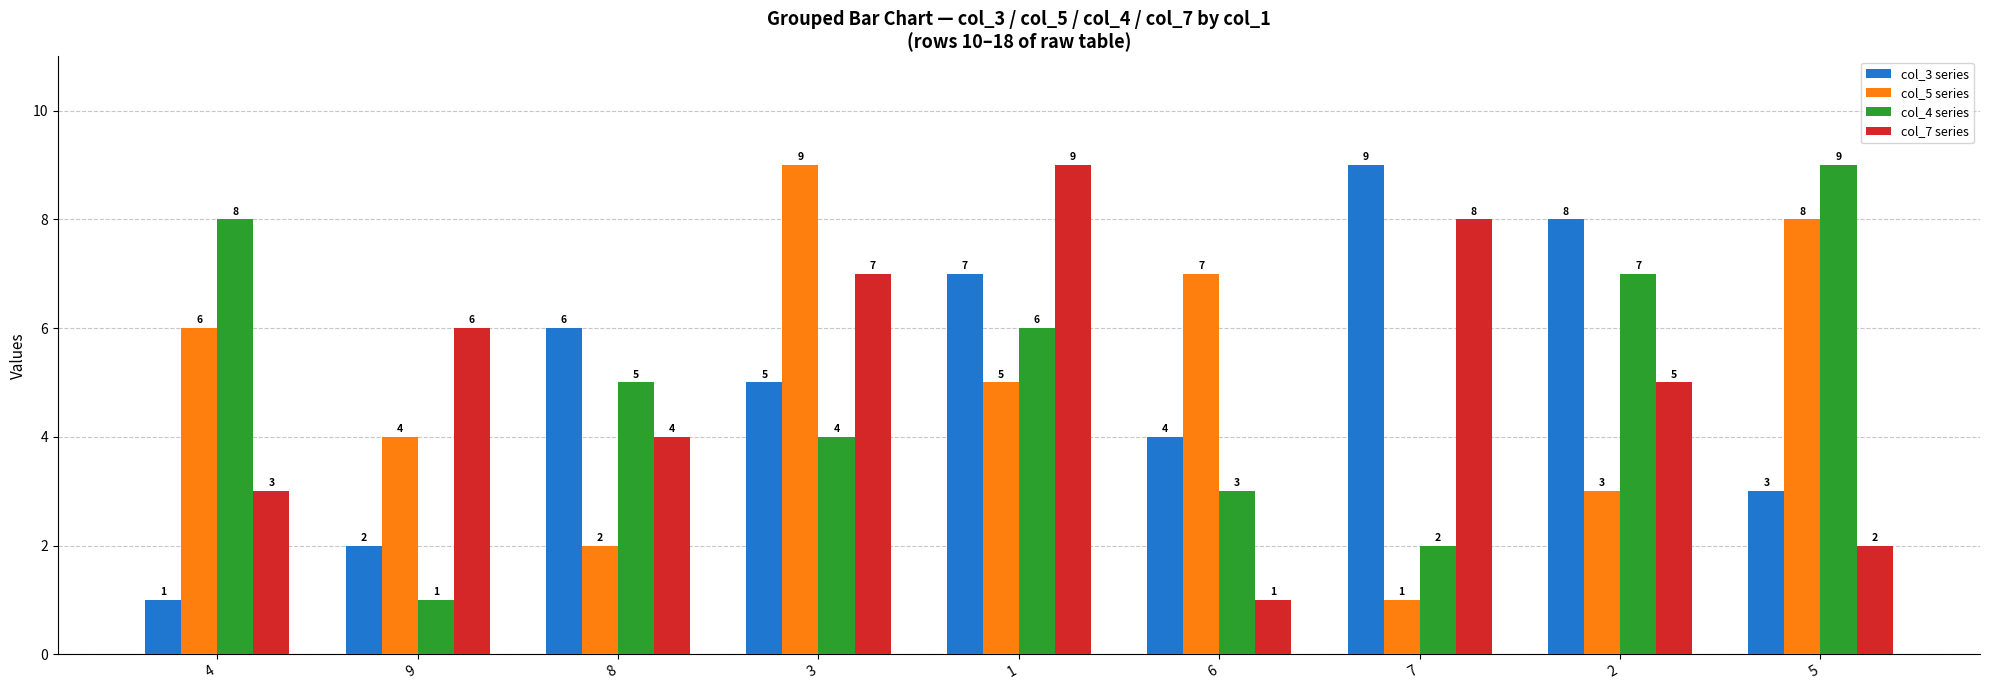

True or false: col_5 series has a value of 1 at 7.

True